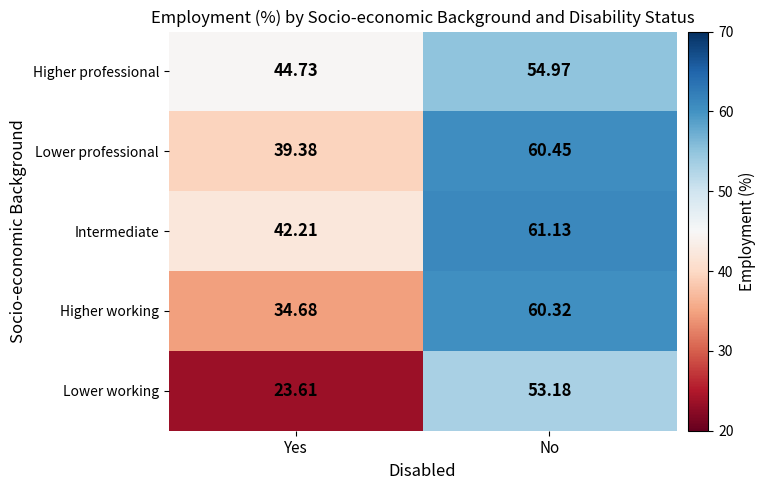

Which category has the lowest value in the Lower professional series?

Yes